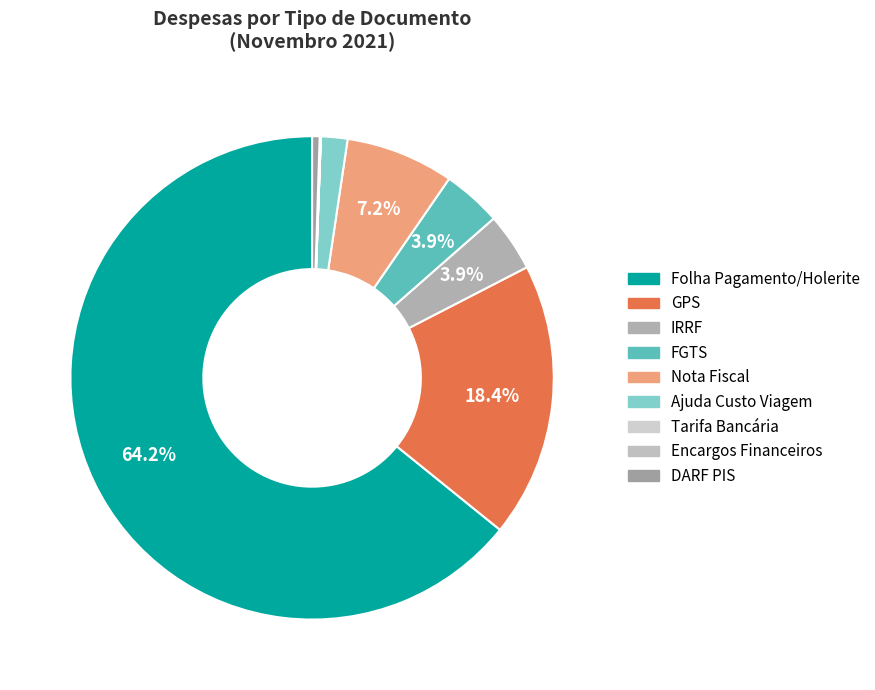

Which has a higher value, Ajuda Custo Viagem or FGTS?

FGTS